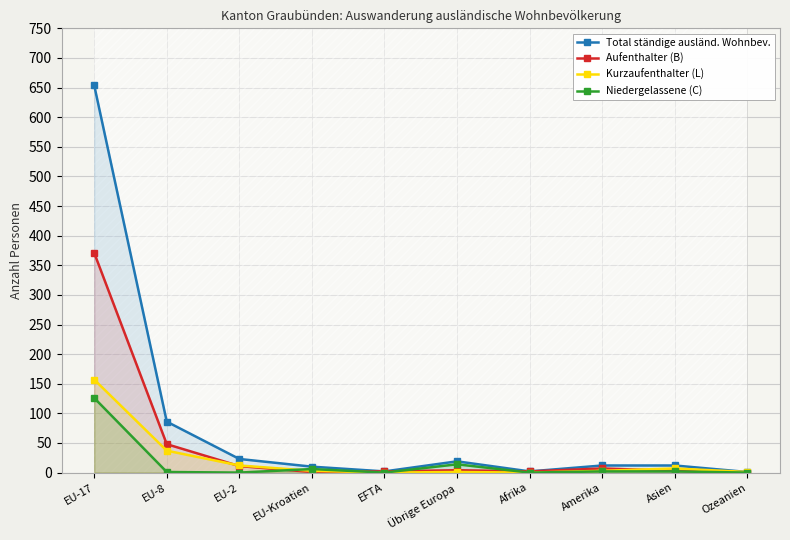

True or false: Niedergelassene (C) has a value of 47 at Ozeanien.

False